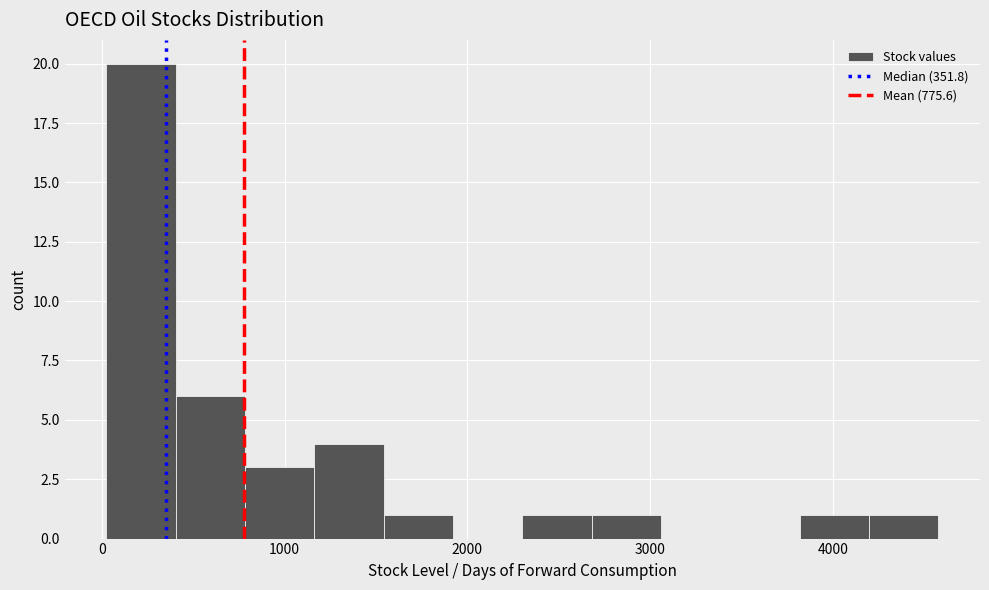

Around what value on the x-axis is the tallest bar? Give the approximate position of its centre, as read against the axis.

200